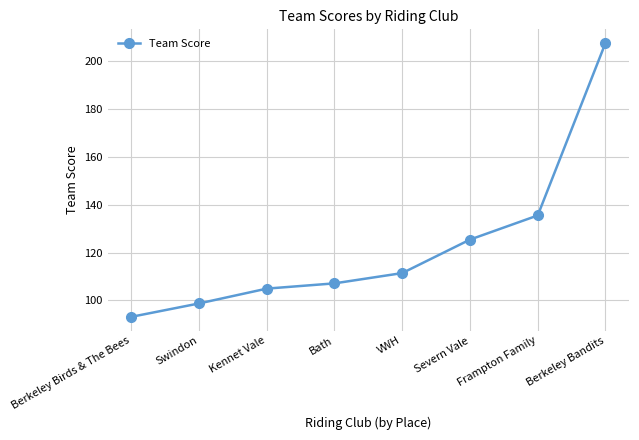

The chart shows a value of 37.9 at Kennet Vale. True or false?

False